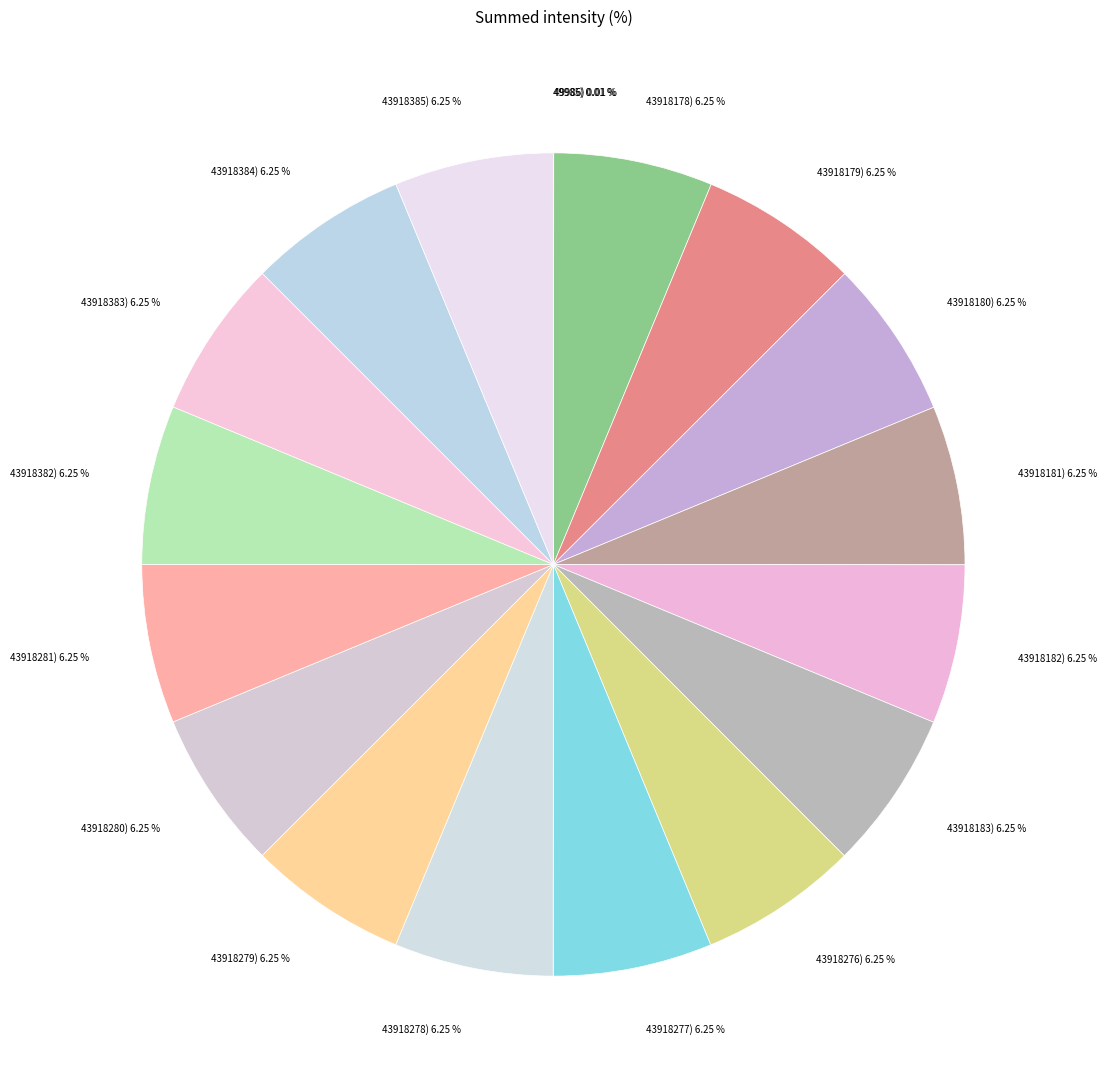

Is there a majority slice in this chart?

No